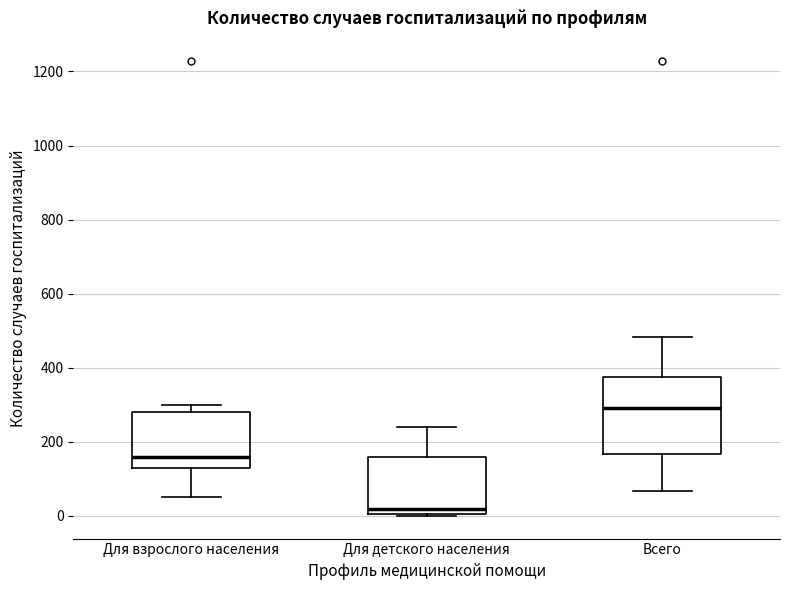

Which box's median line is the lowest?

Для детского населения